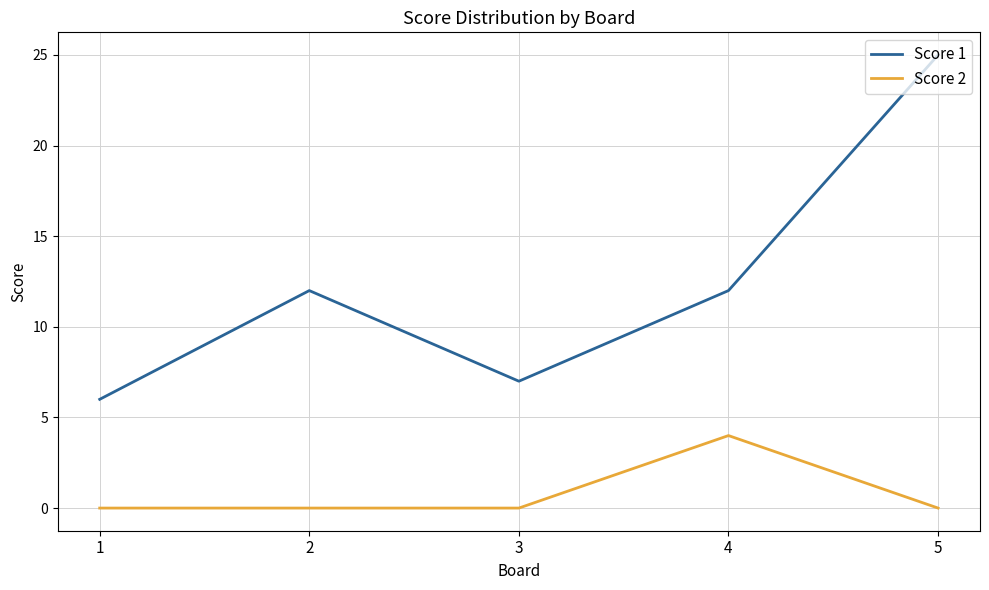

Reading left to right, what are all the values shown in this chart?

Score 1: 1=6	2=12	3=7	4=12	5=25
Score 2: 1=0	2=0	3=0	4=4	5=0